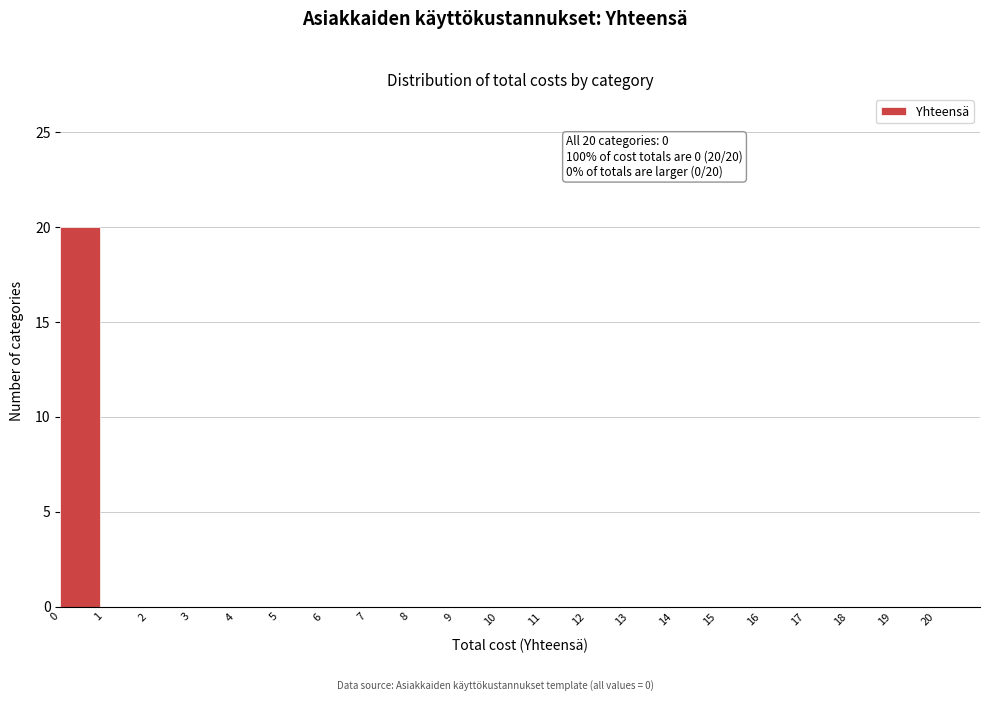

Which range on the x-axis has the tallest bar?

0 to 1